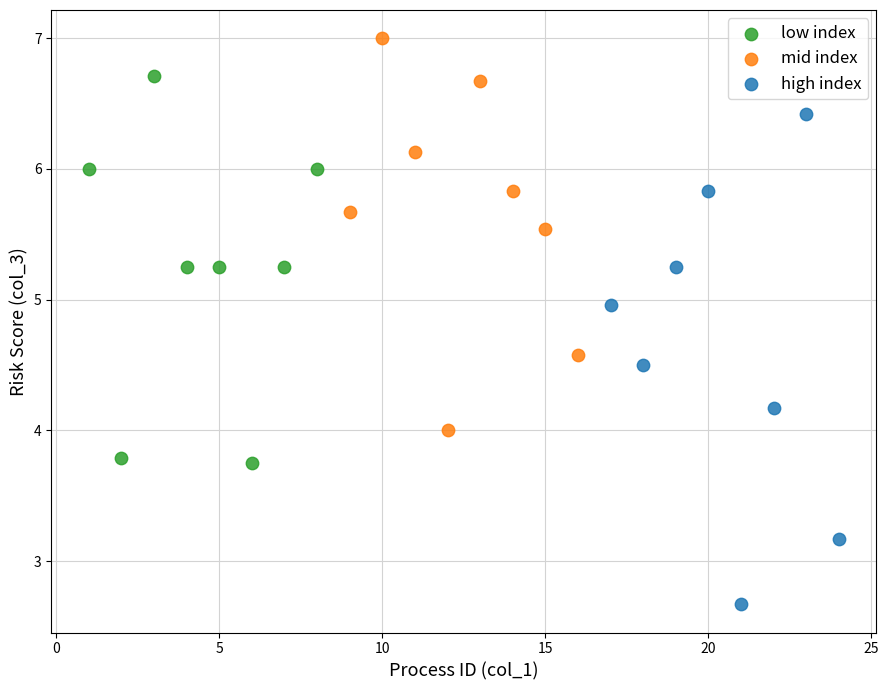

Which series reaches the maximum Y coordinate?

mid index